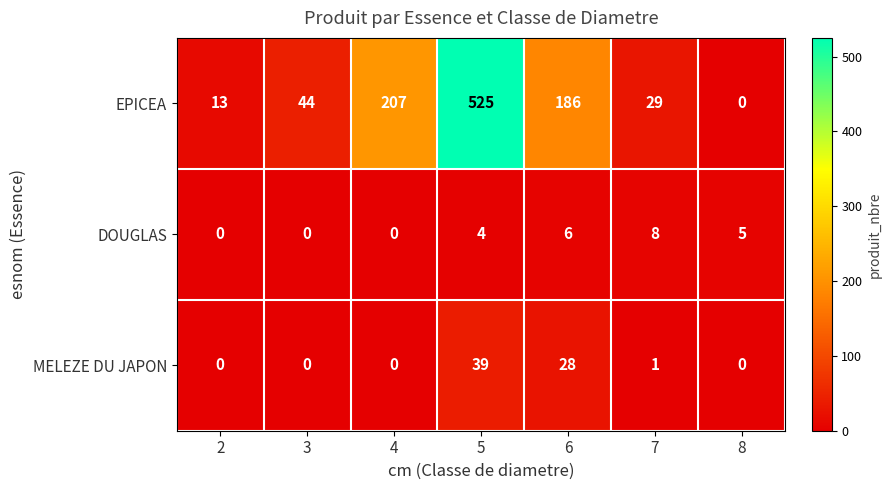

The EPICEA series shows 44 at 3. True or false?

True